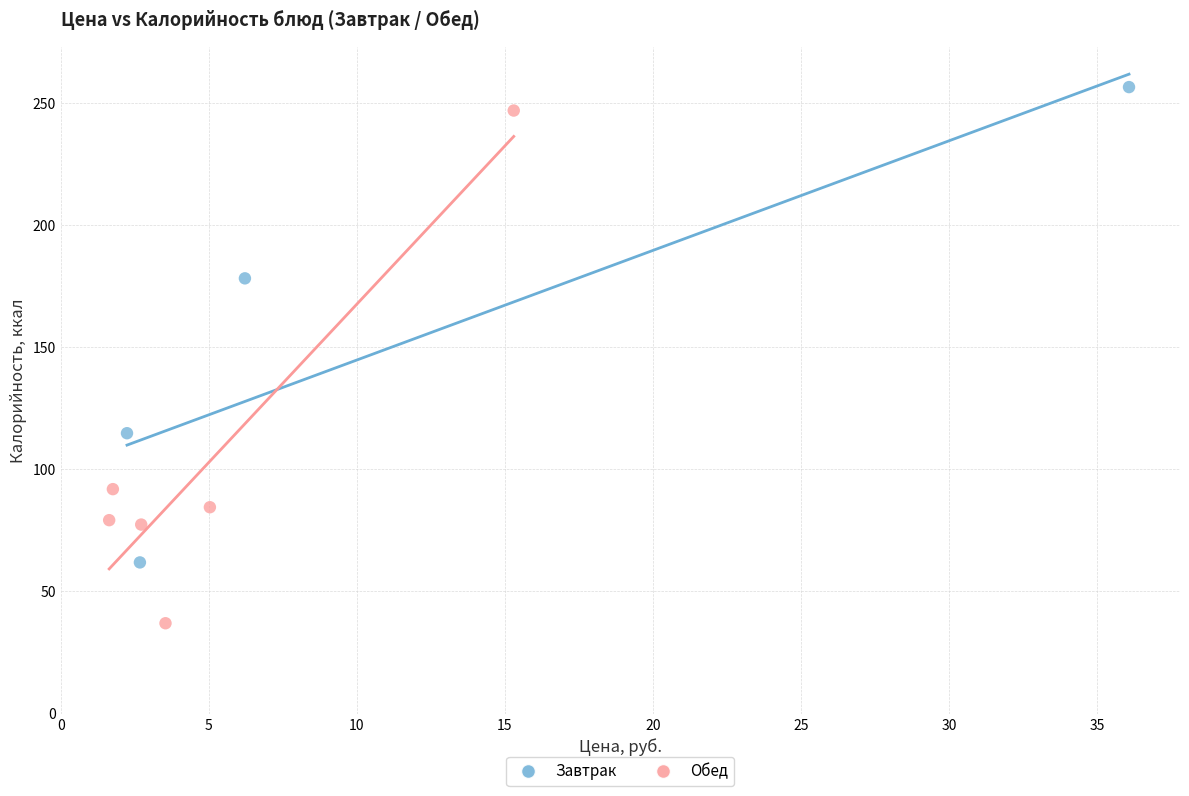

Which series reaches the minimum Y coordinate?

Обед